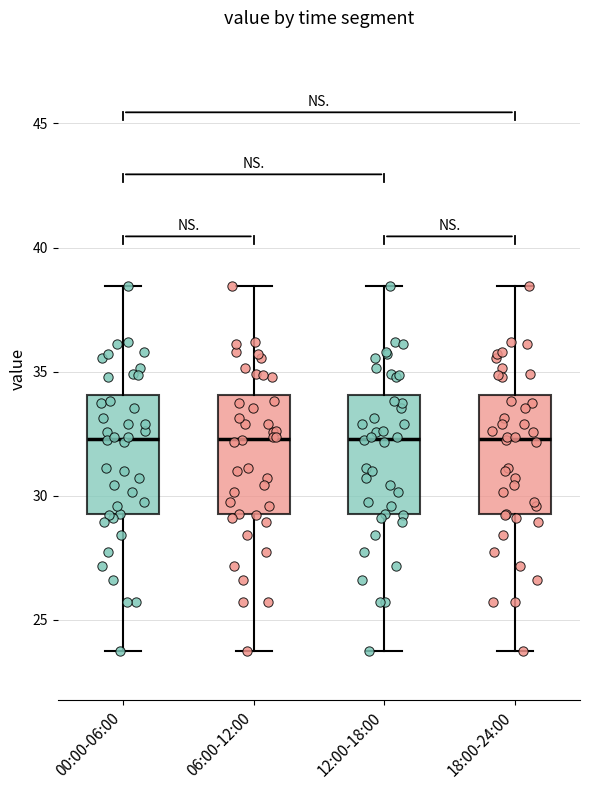

Where is the upper edge of the box for 00:00-06:00 on the y-axis? The values are not printed on the chart, so give them approximately, as read against the axis.

34.0